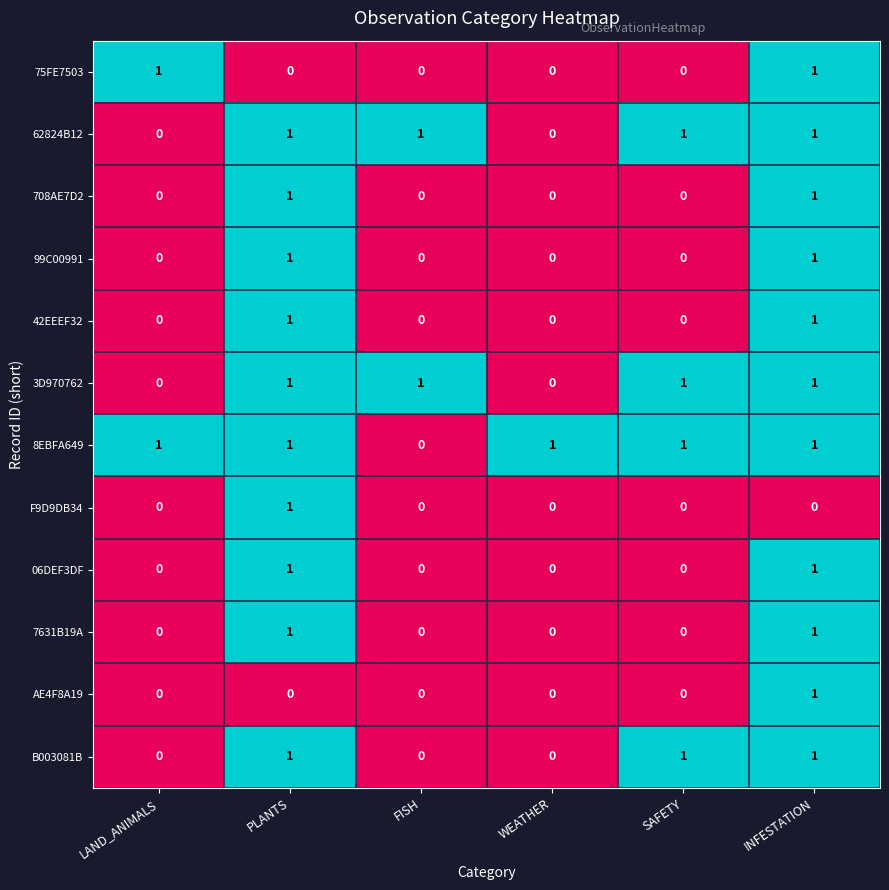

At how many categories does at least one series exceed 0?

6